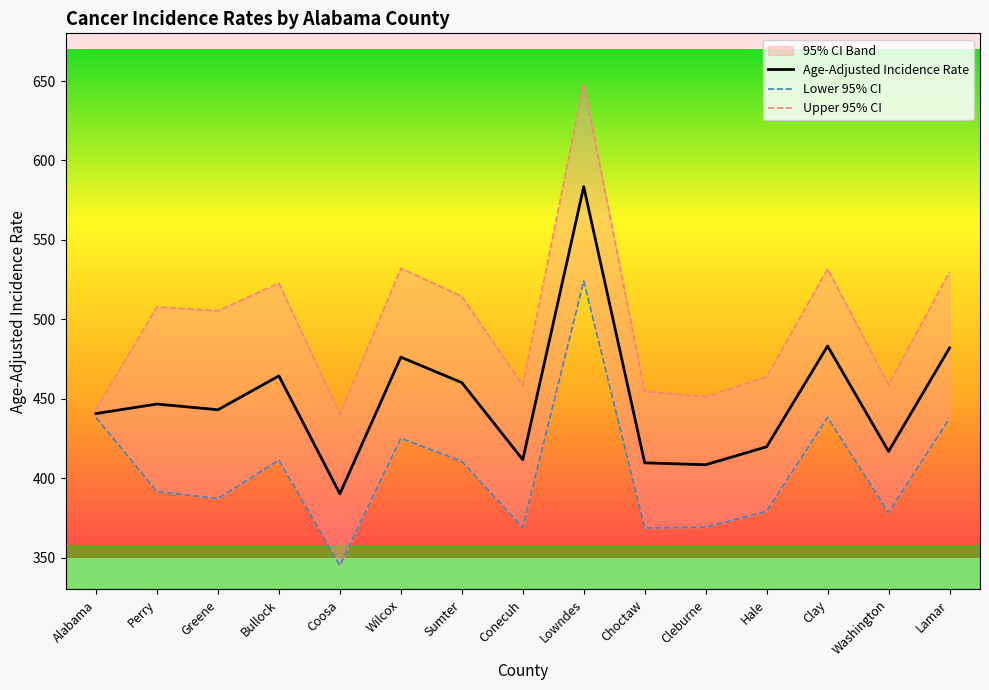

Between Choctaw and Clay, which series saw the biggest shift?

Upper 95% CI